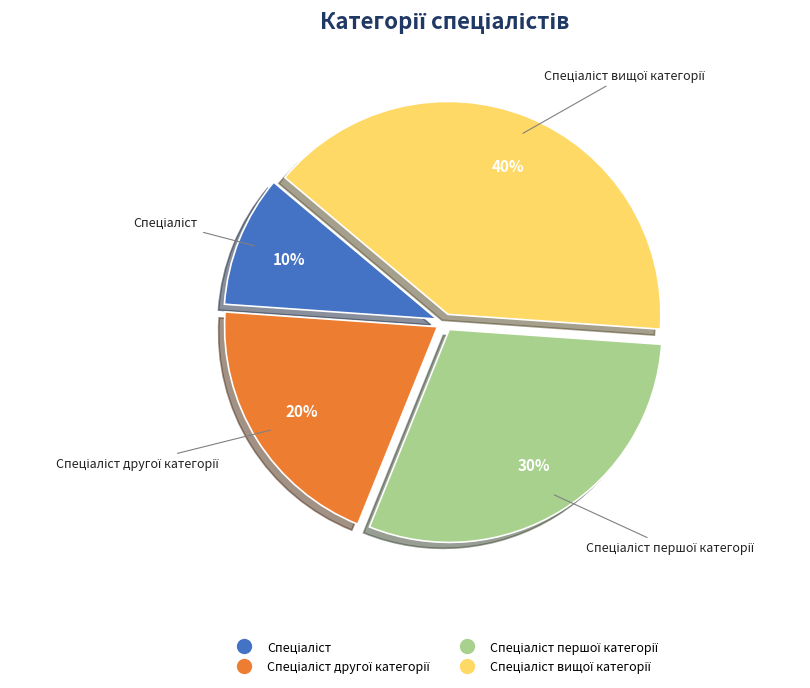

To the nearest percent, what is the average slice percentage?

25%